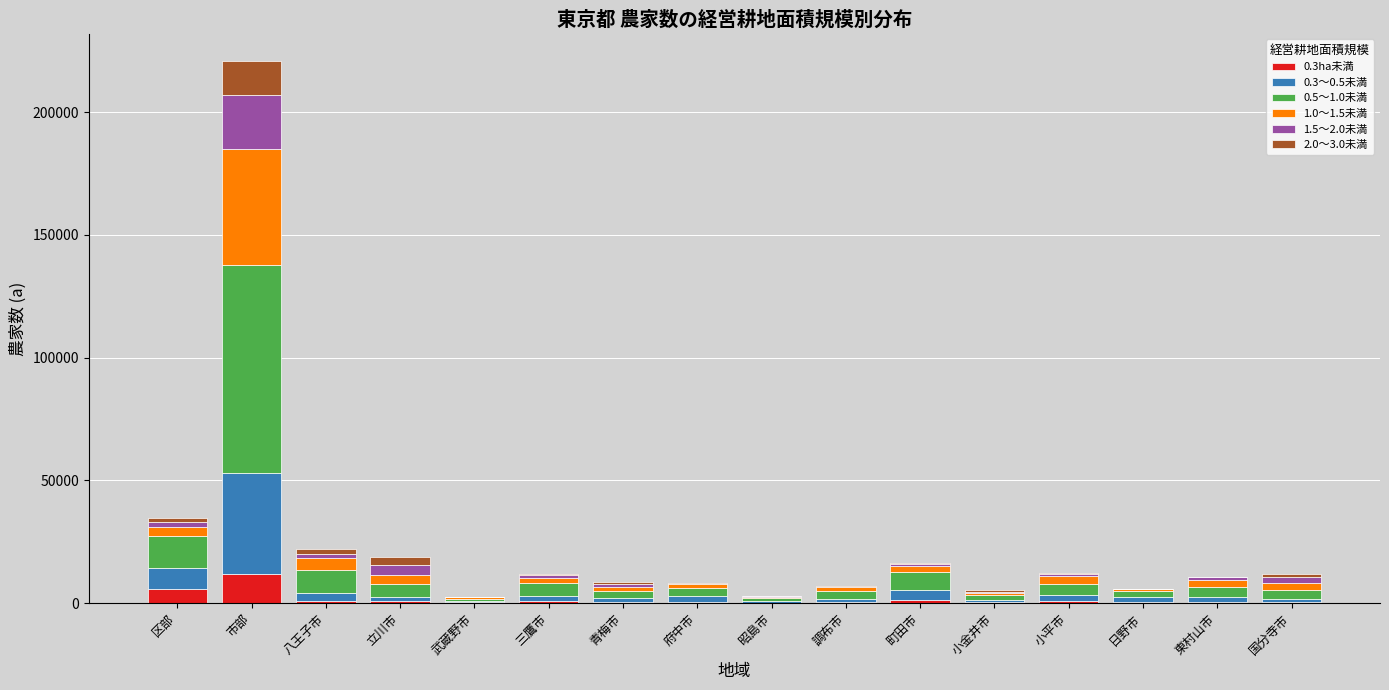

At which label does 0.3ha未満 reach its peak?

市部